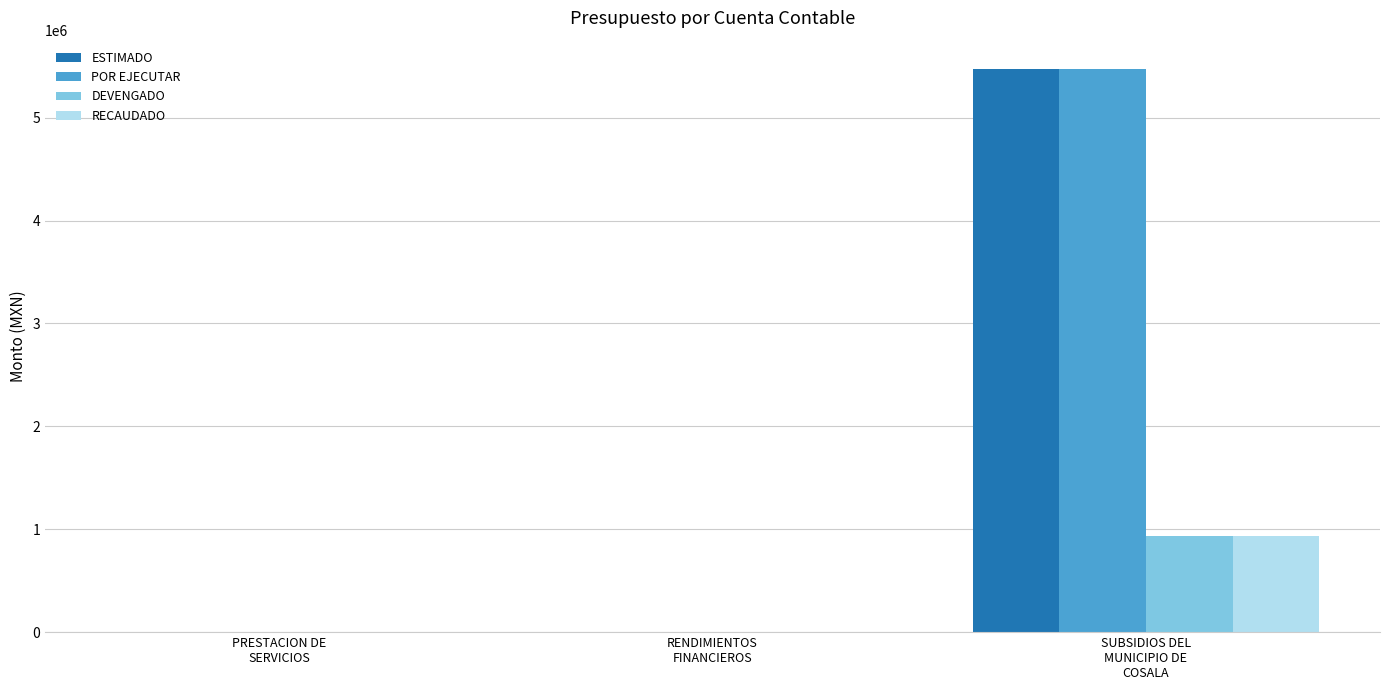

Which series has the largest range (max minus min)?

ESTIMADO